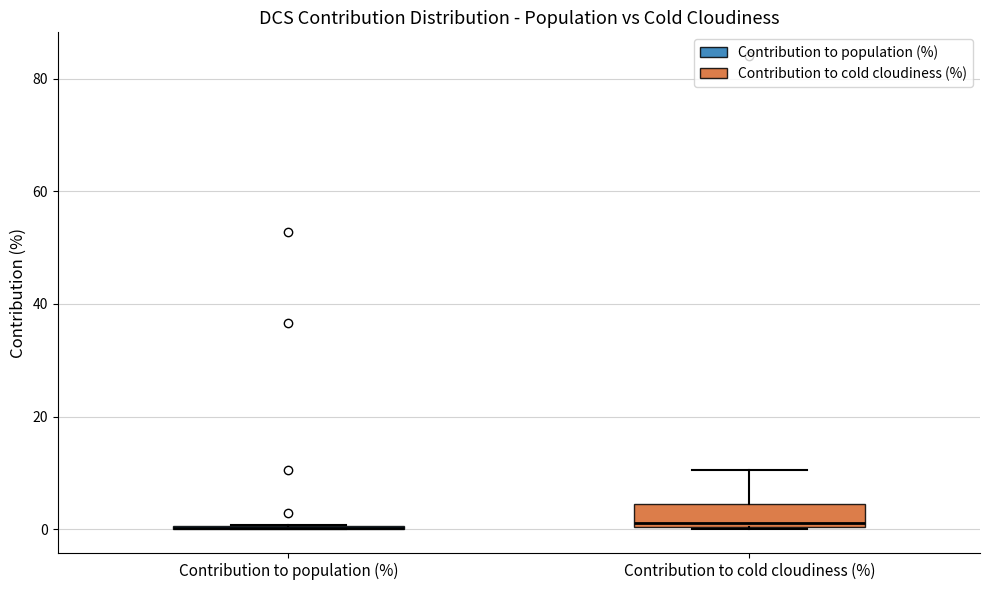

Reading left to right, transcribe this box plot: for each box, give where its median line is, the range the box spans, and where its two whiskers end, as read against the y-axis. The values are not printed on the chart, so give them approximately, as read against the axis.

Contribution to population (%): box collapsed to a line at 0, whiskers 0 to 0
Contribution to cold cloudiness (%): median 2, box 0 to 4, whiskers 0 to 10